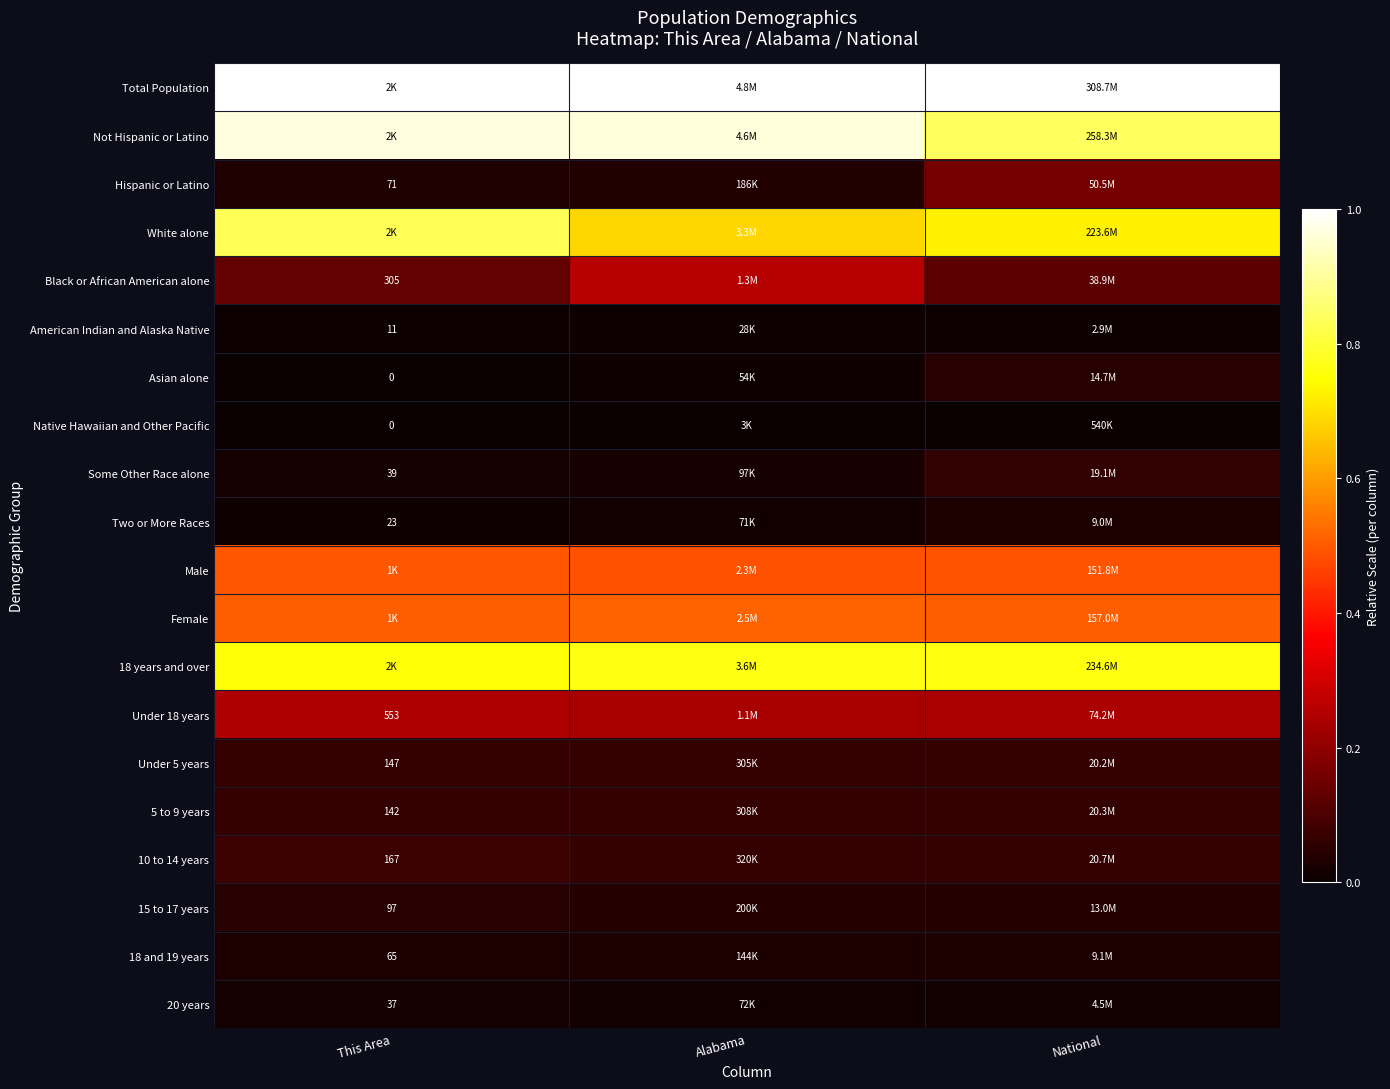

Which series has the largest total across all categories?

Total Population